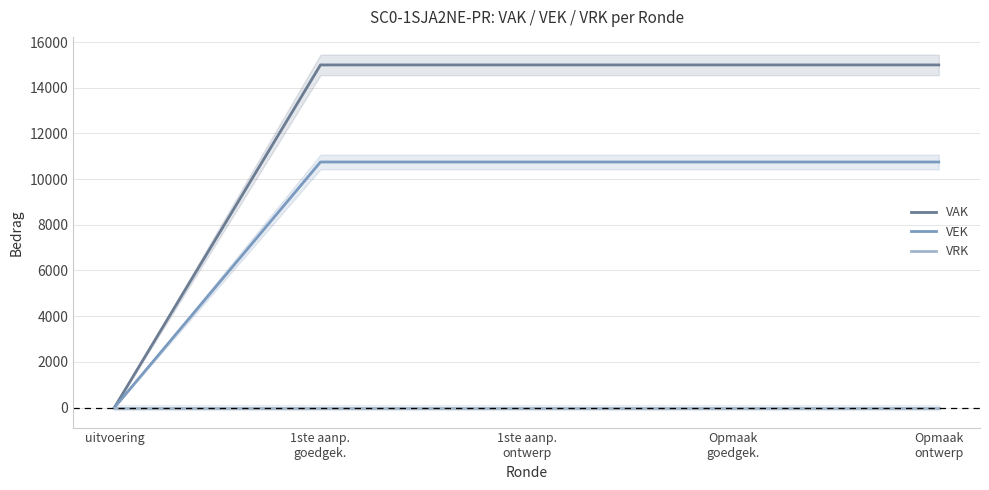

How many categories are shown in the chart?

5